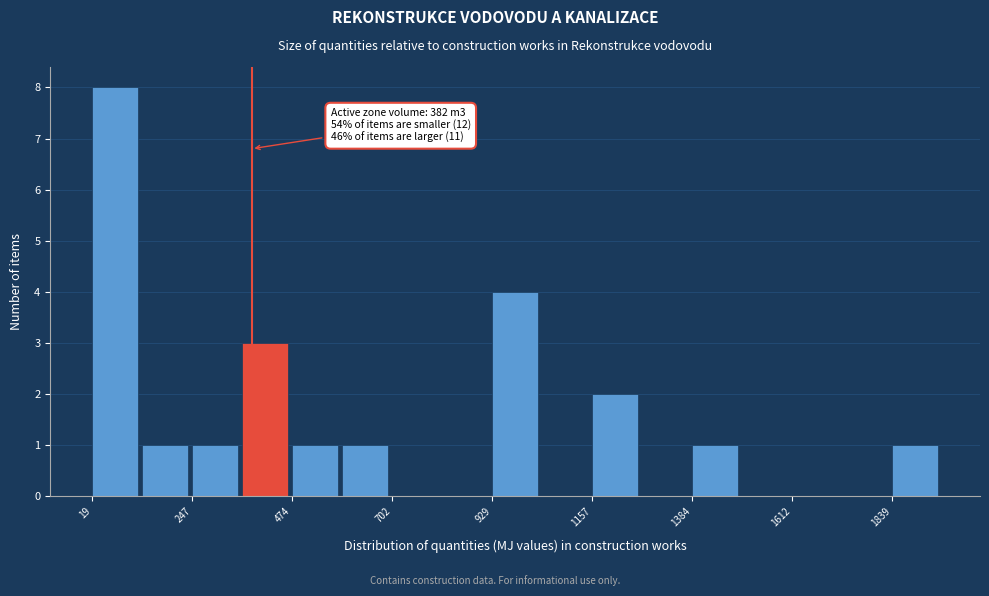

Read against the x-axis, roughly where is the centre of the tallest bar?

50